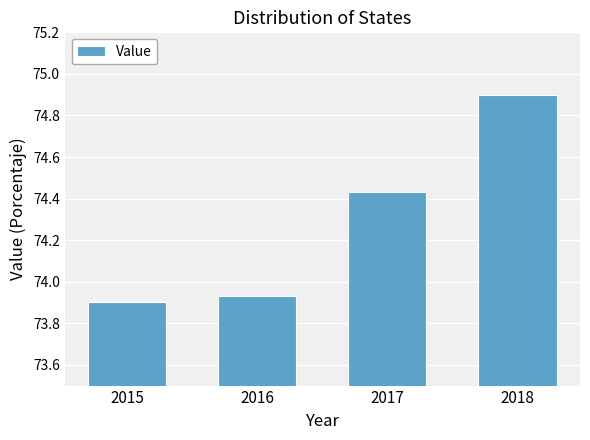

What is the value of the 4th bar from the left?

74.9